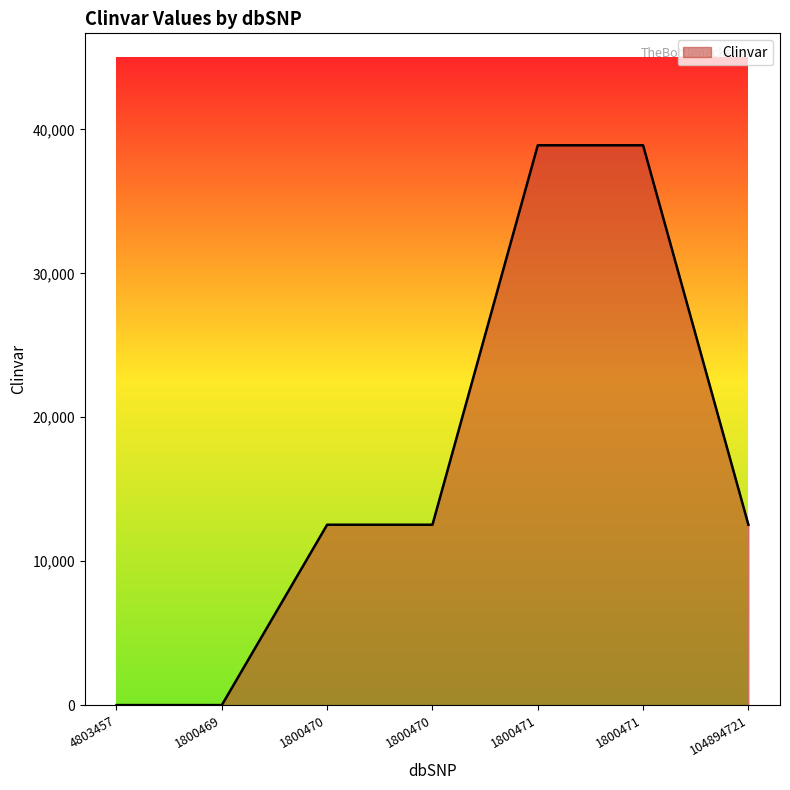

Between 4803457 and 104894721, which is larger?

104894721